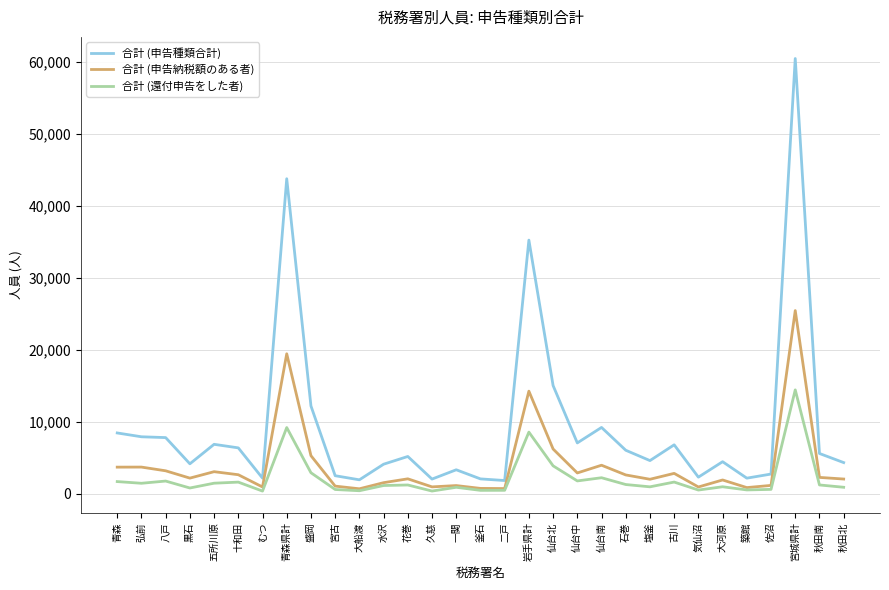

In 合計 (申告種類合計), how many points are lower than both neighbors (excluding endpoints)?

9